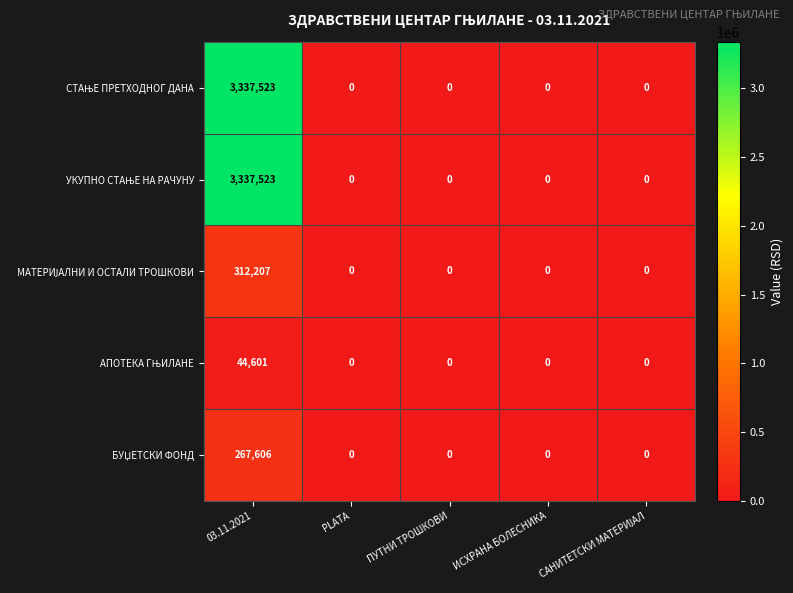

Which category has the highest value across all series?

03.11.2021